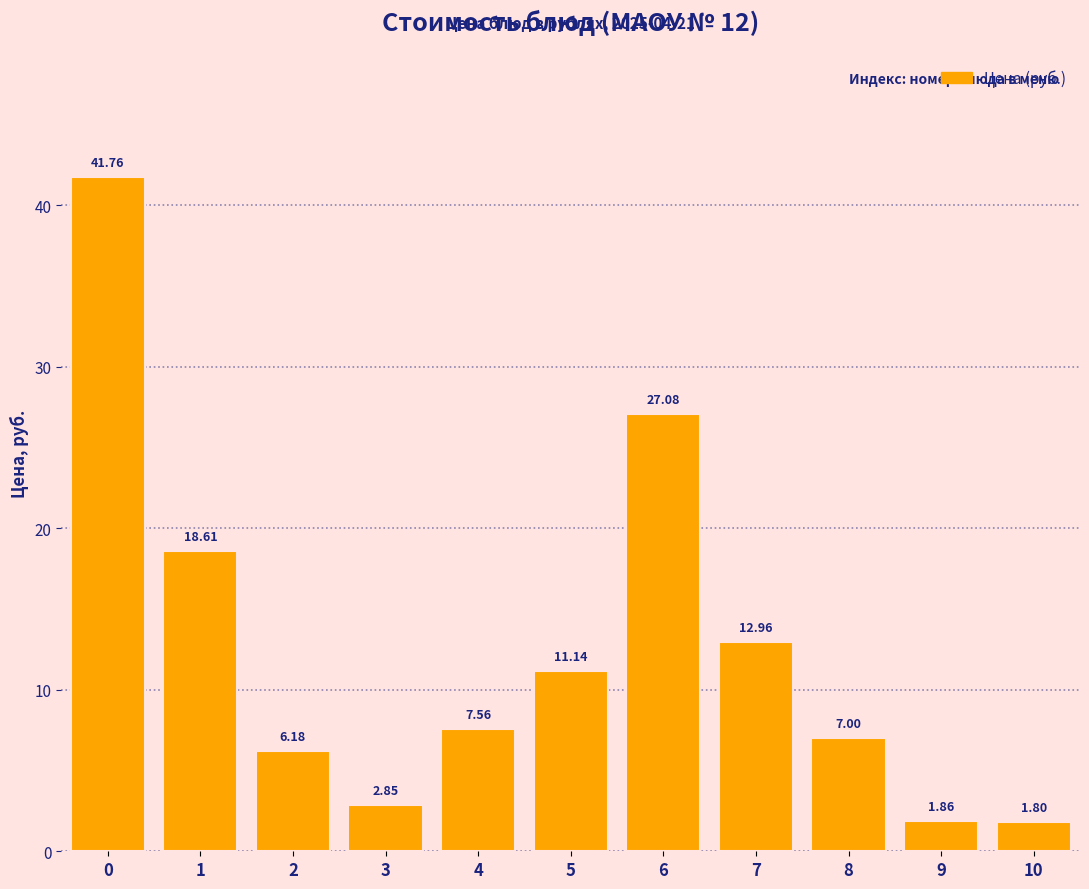

What is the difference between the values at 6 and 4?

19.5